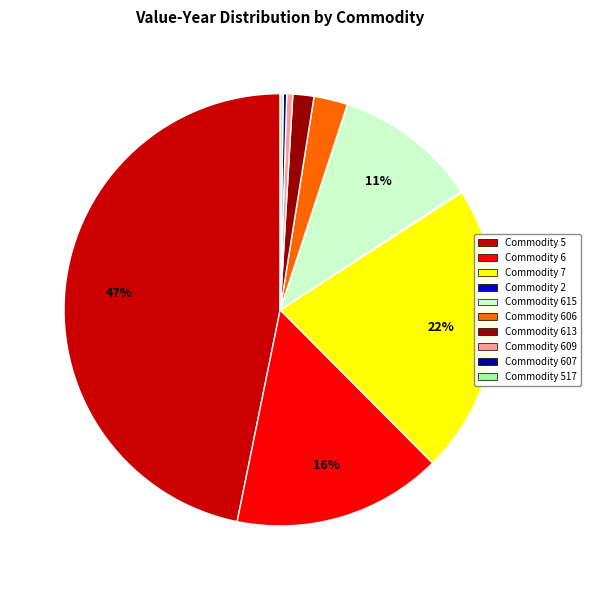

Does any single category account for the majority?

No